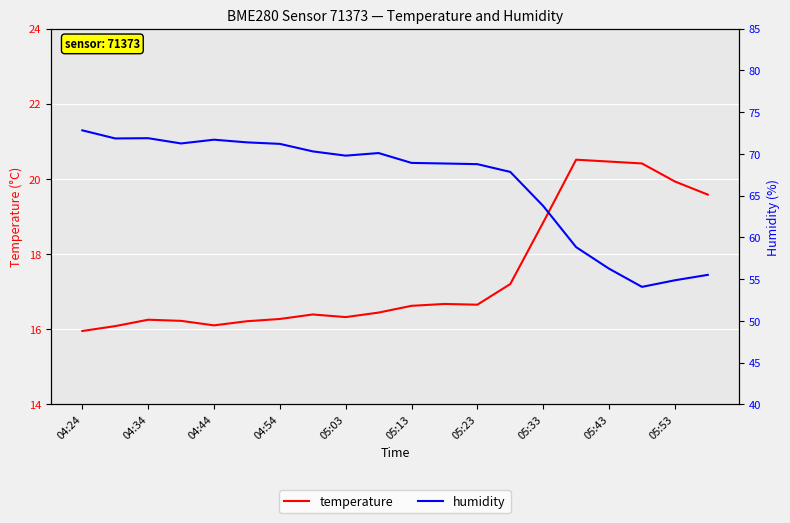

What are all the series names shown in the legend?

temperature, humidity